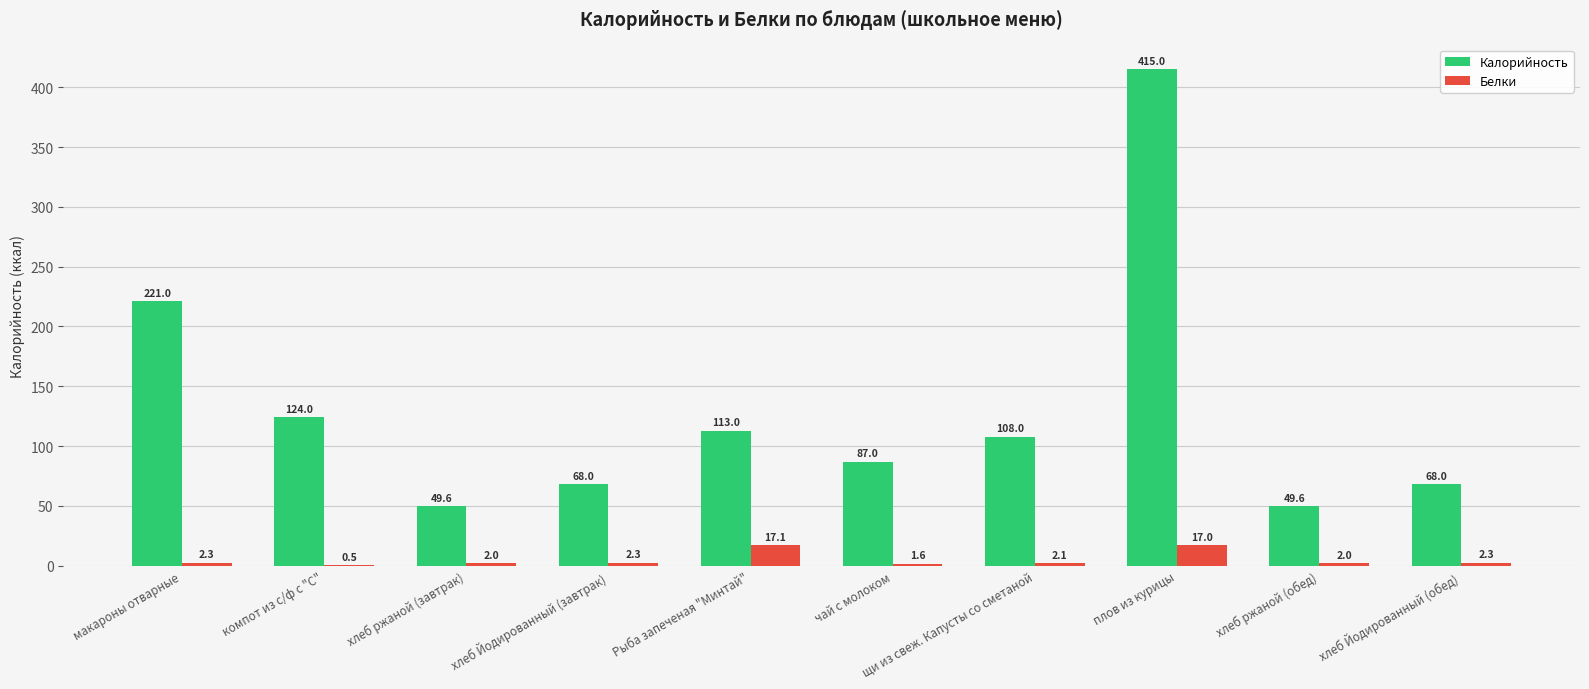

What is the maximum value for Калорийность?

415.0